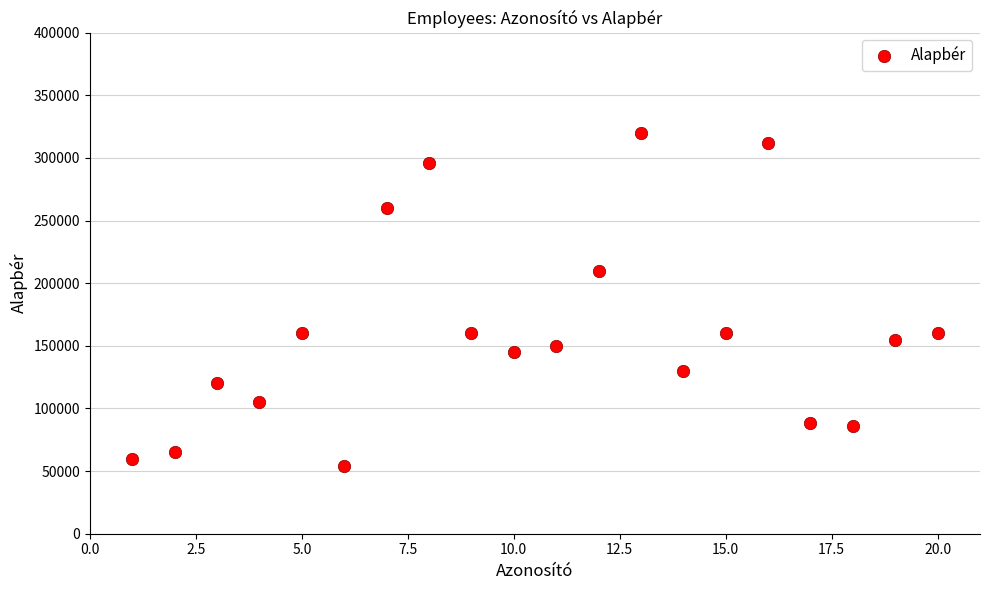

What is the range of X values (max minus min)?

19